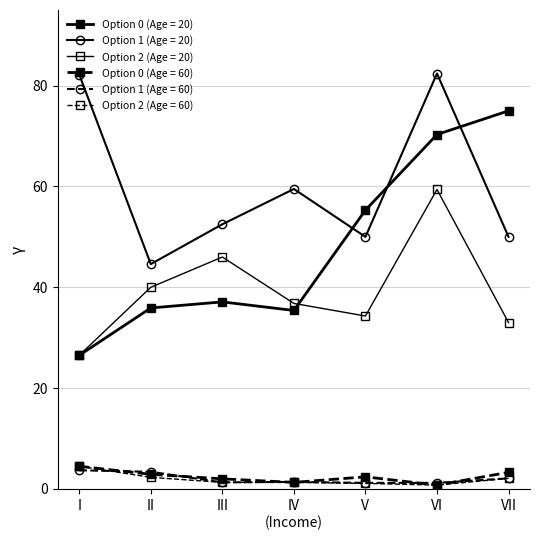

How many series are shown in this chart?

6